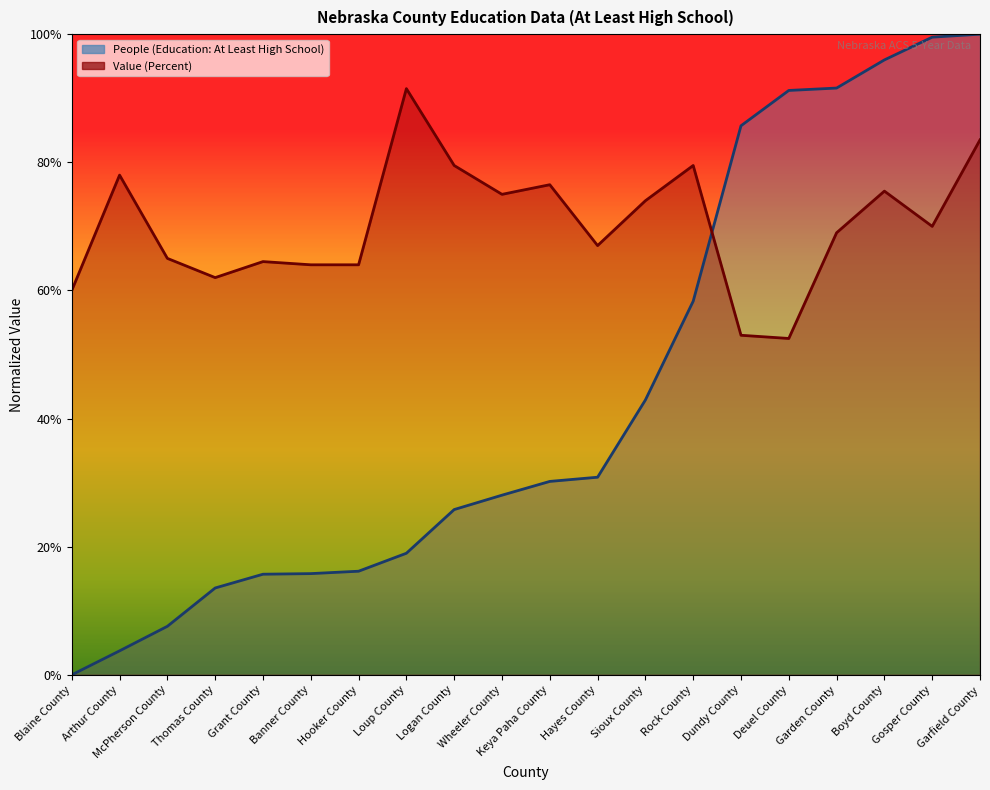

What is the difference between the maximum and minimum values in the Value (Percent) series?

0.4